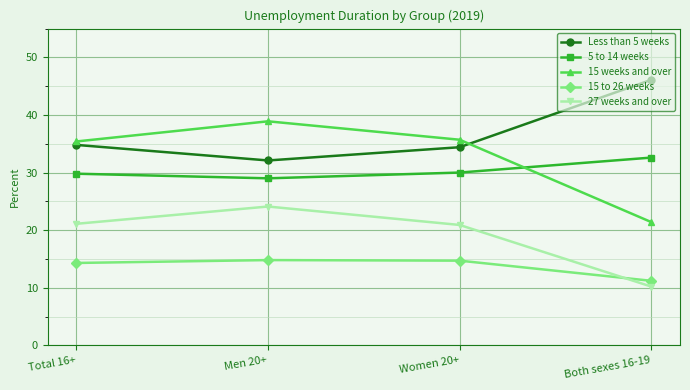

Which series has the widest spread of values?

15 weeks and over